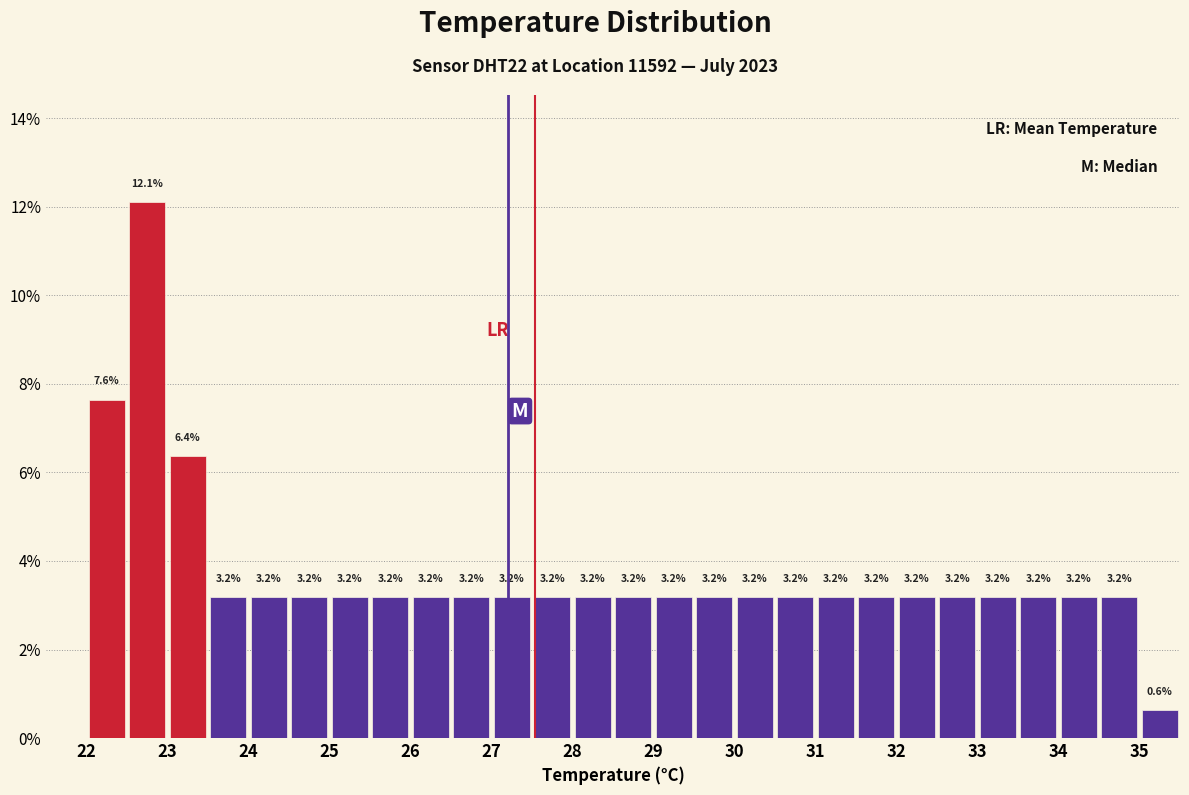

Over which range of the x-axis is the bar tallest?

22.5 to 23.0